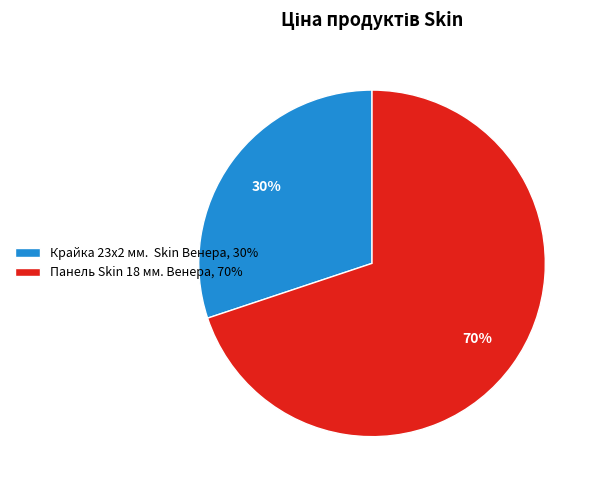

How many slices are in this pie chart?

2